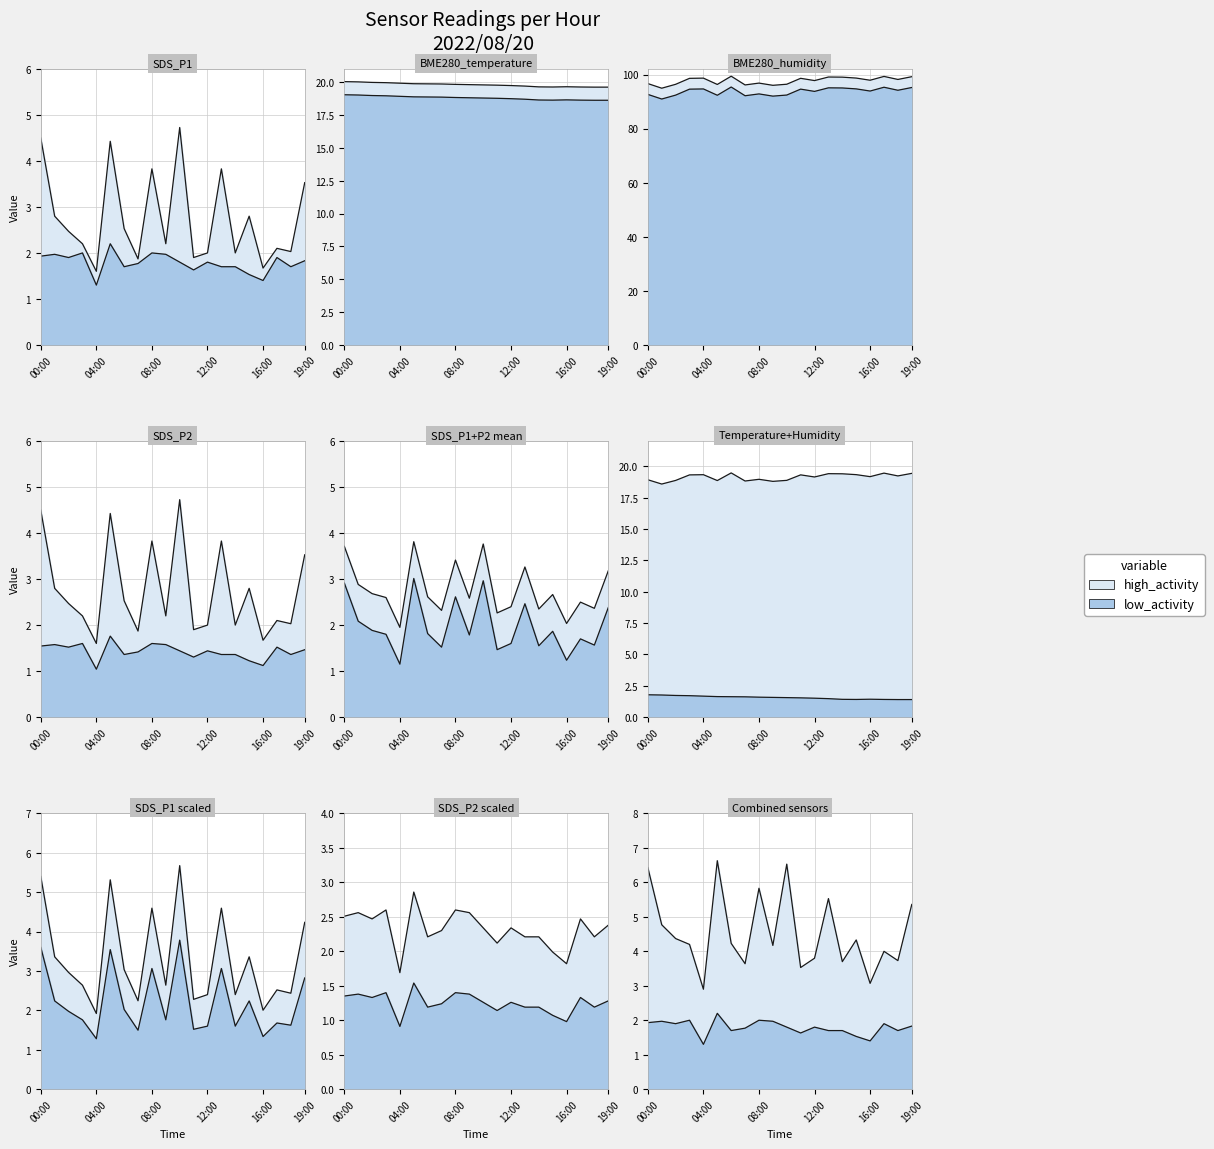

What is the sum of the BME280_temperature values at 04:00 and 19:00?

3.1